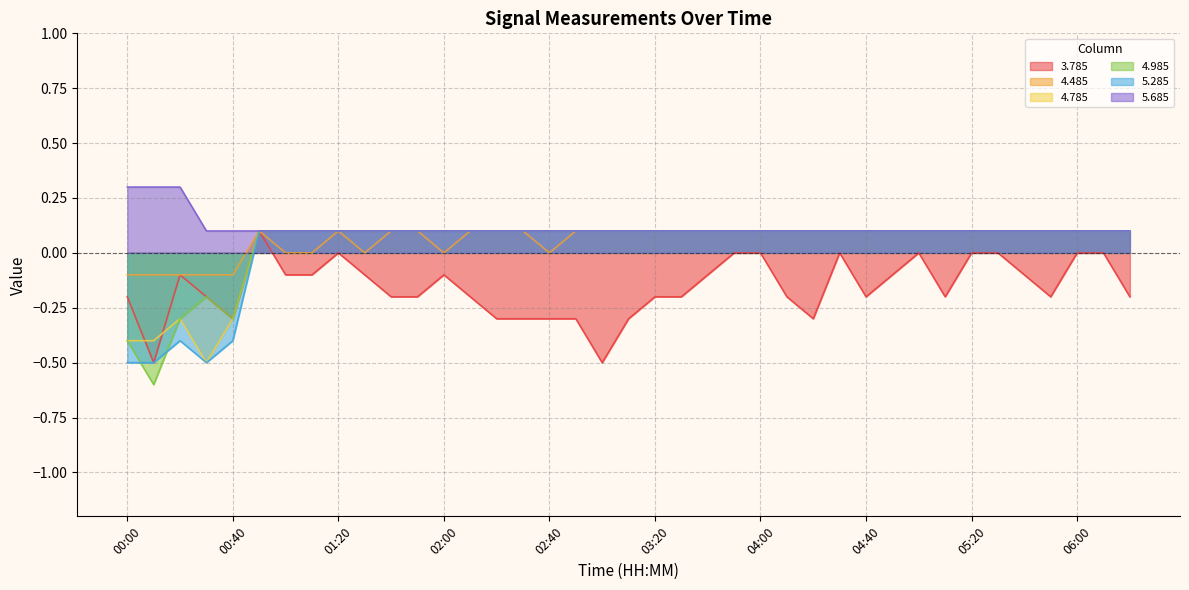

What is the label of the 32nd point from the left?

05:10